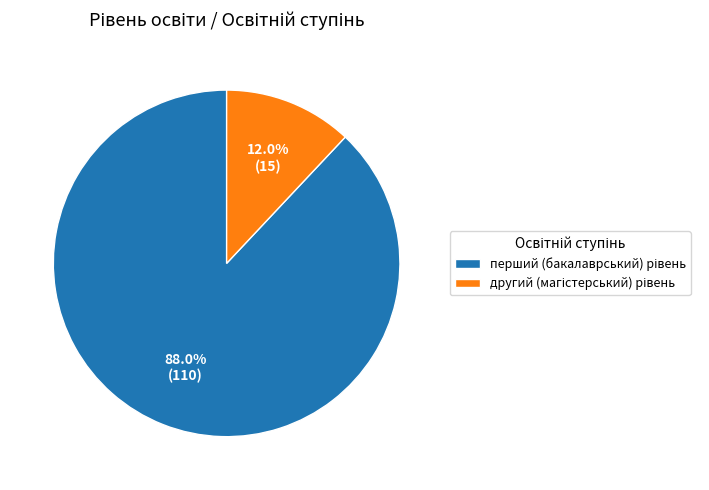

Is there any slice that represents more than half of the pie?

Yes